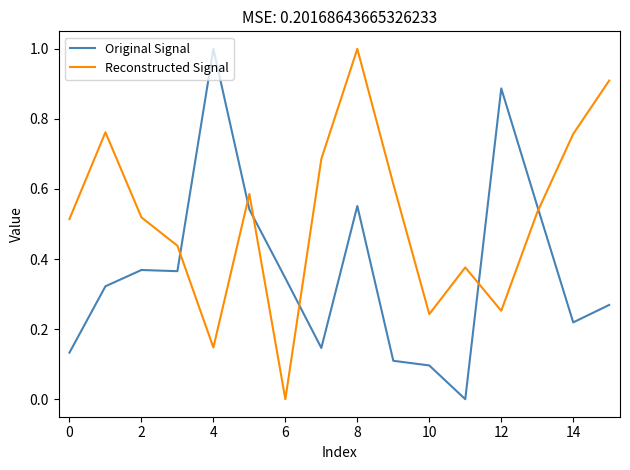

How many intersections are there between Reconstructed Signal and Original Signal?

6